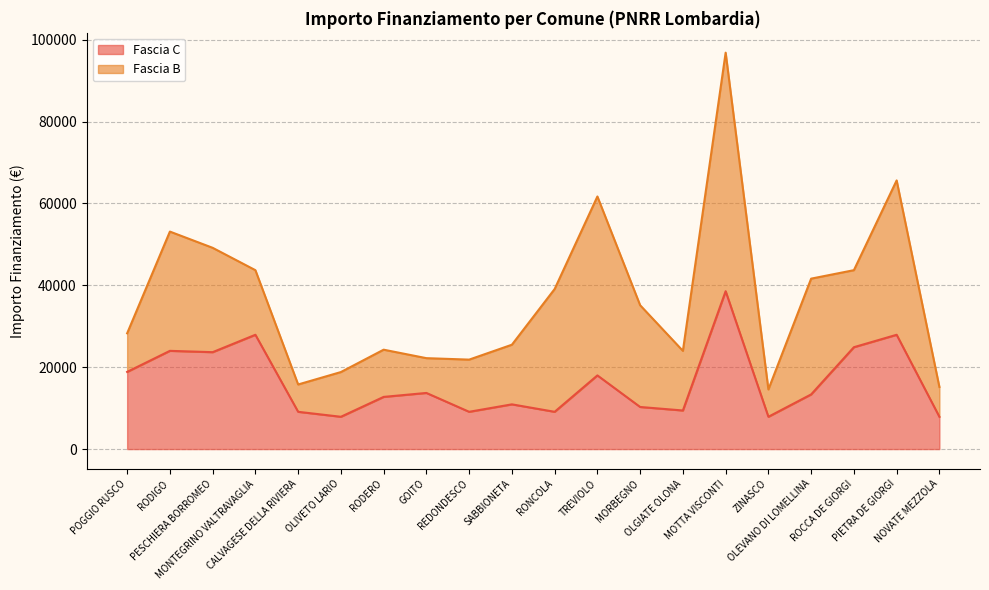

Rank the categories by value from lowest to highest.

OLIVETO LARIO, ZINASCO, NOVATE MEZZOLA, CALVAGESE DELLA RIVIERA, REDONDESCO, RONCOLA, OLGIATE OLONA, MORBEGNO, SABBIONETA, RODERO, OLEVANO DI LOMELLINA, GOITO, TREVIOLO, POGGIO RUSCO, PESCHIERA BORROMEO, RODIGO, ROCCA DE GIORGI, MONTEGRINO VALTRAVAGLIA, PIETRA DE GIORGI, MOTTA VISCONTI